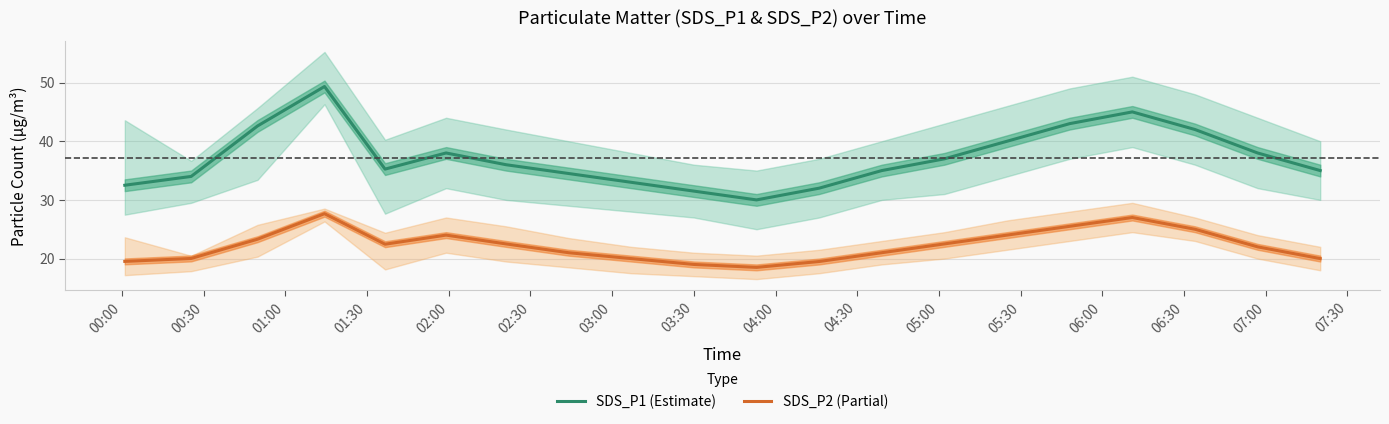

In SDS_P1 (Estimate), how many points are higher than both neighbors (excluding endpoints)?

3